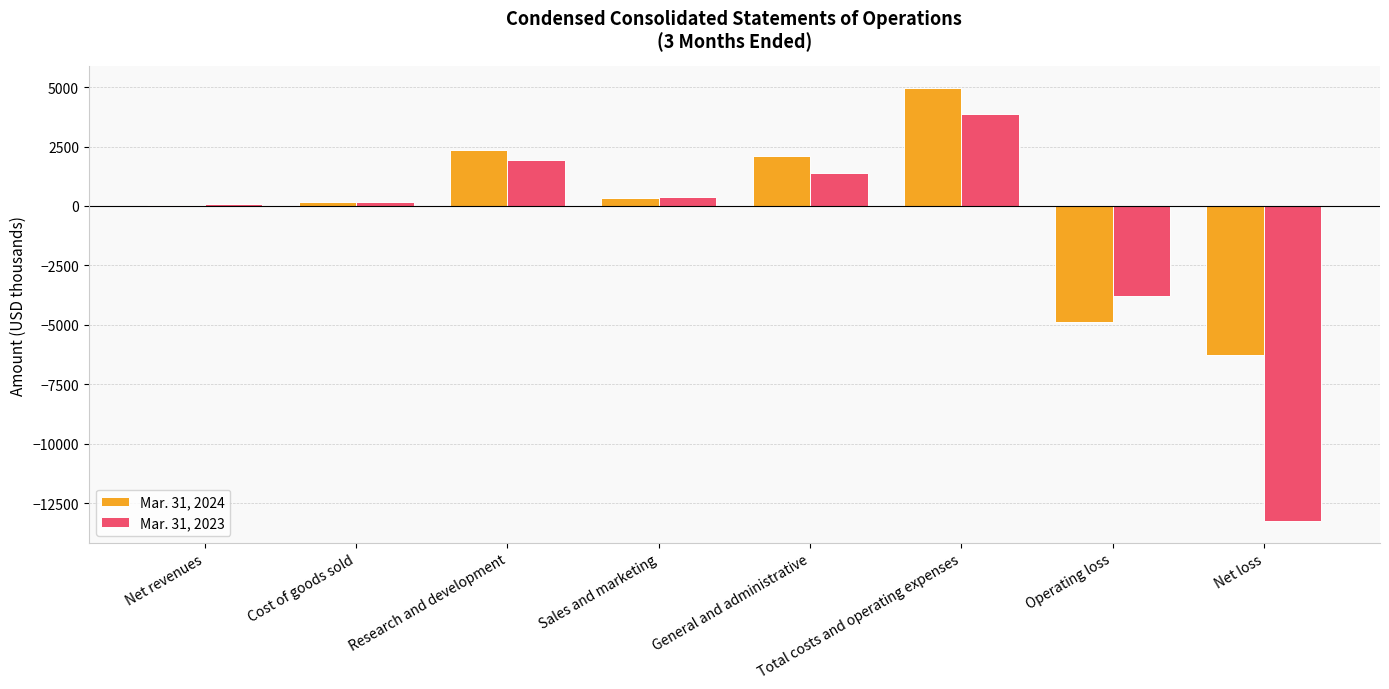

The Mar. 31, 2023 series shows -3771 at Operating loss. True or false?

True